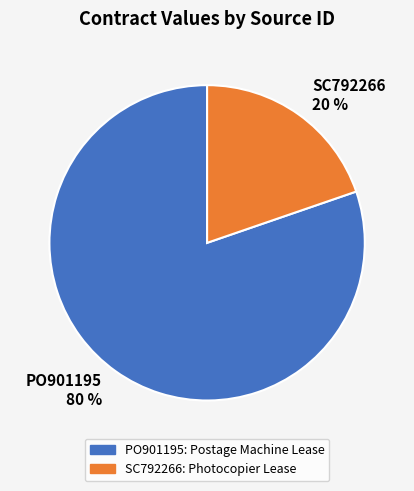

To the nearest percent, what portion does PO901195 represent?

80%